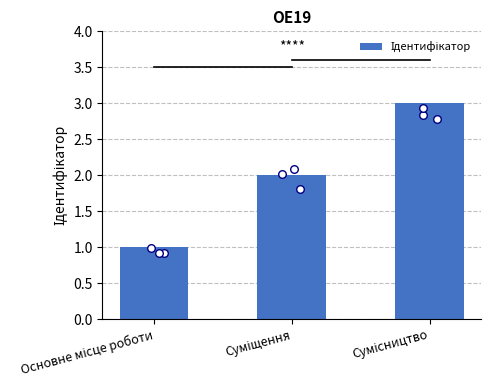

What is the ratio of the value at Сумісництво to the value at Основне місце роботи?

3.0